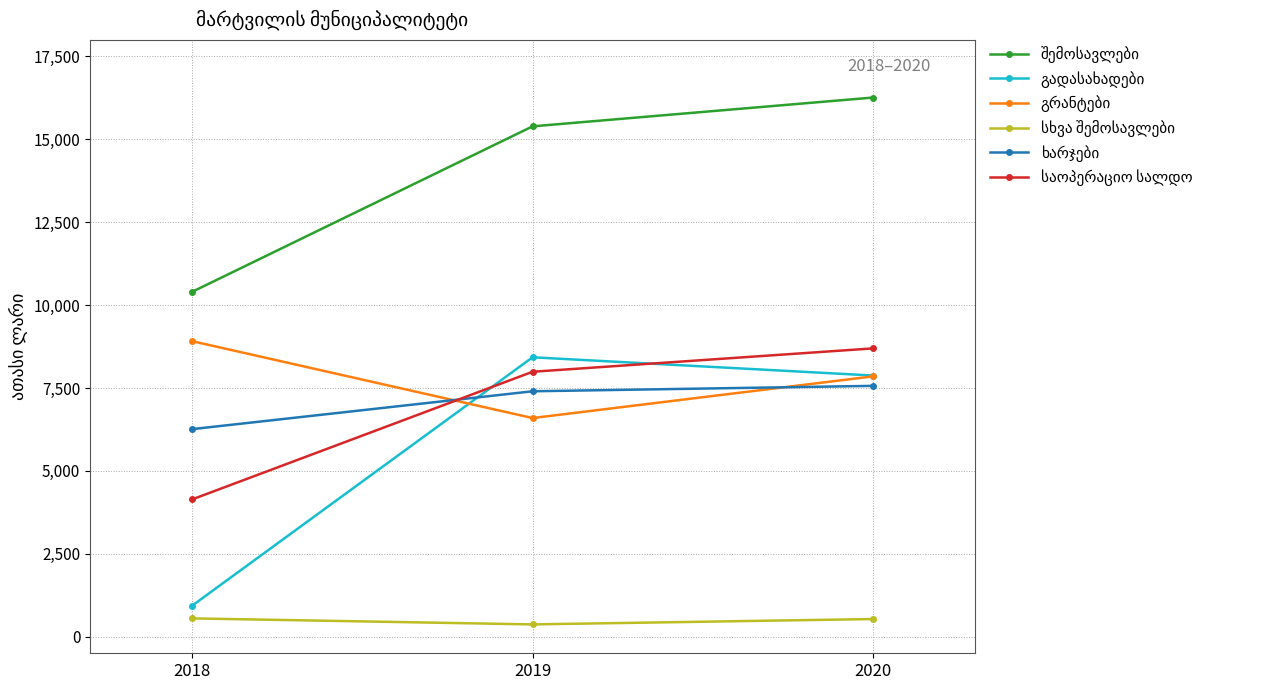

Which label corresponds to the largest value in the chart?

2020